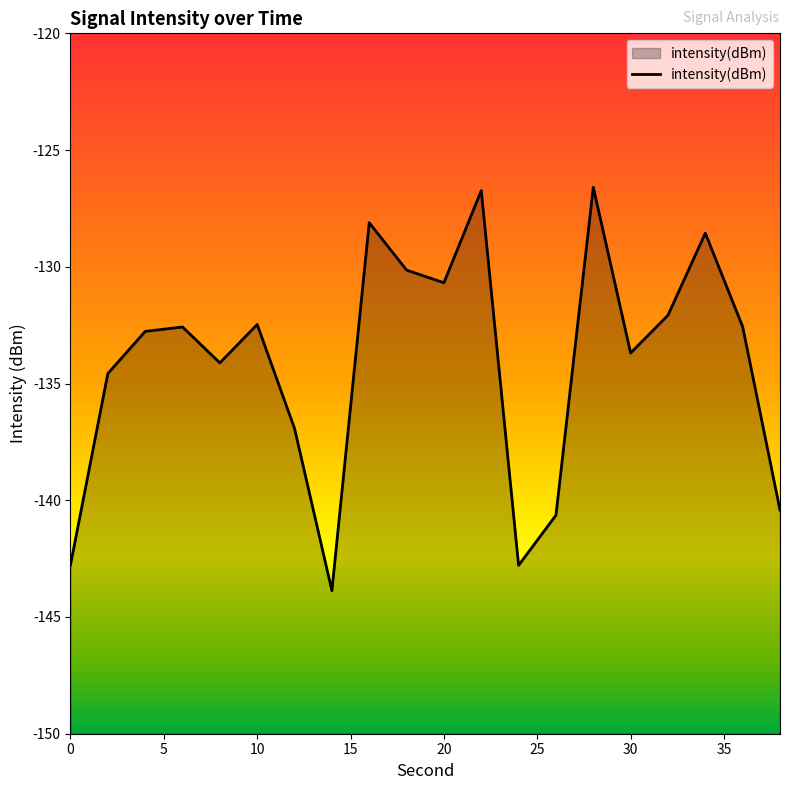

What is the smallest value displayed?

-143.9